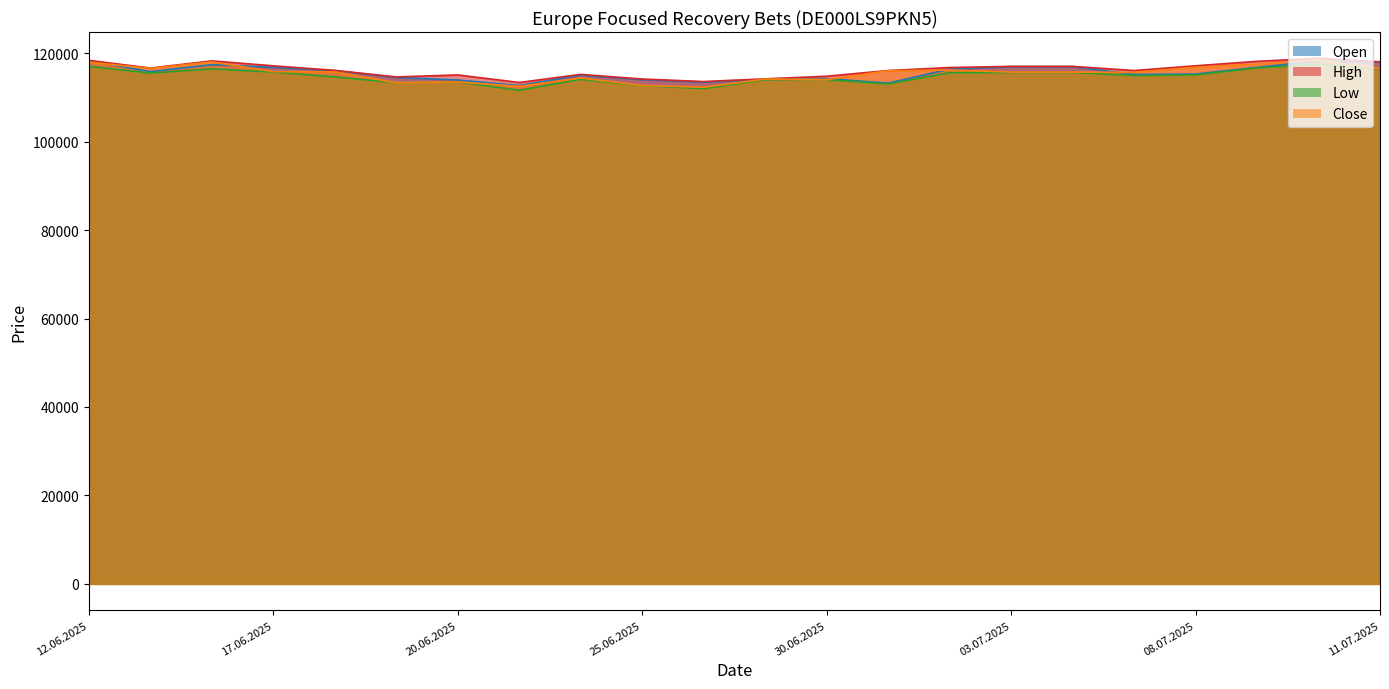

Which label corresponds to the largest value in the chart?

10.07.2025